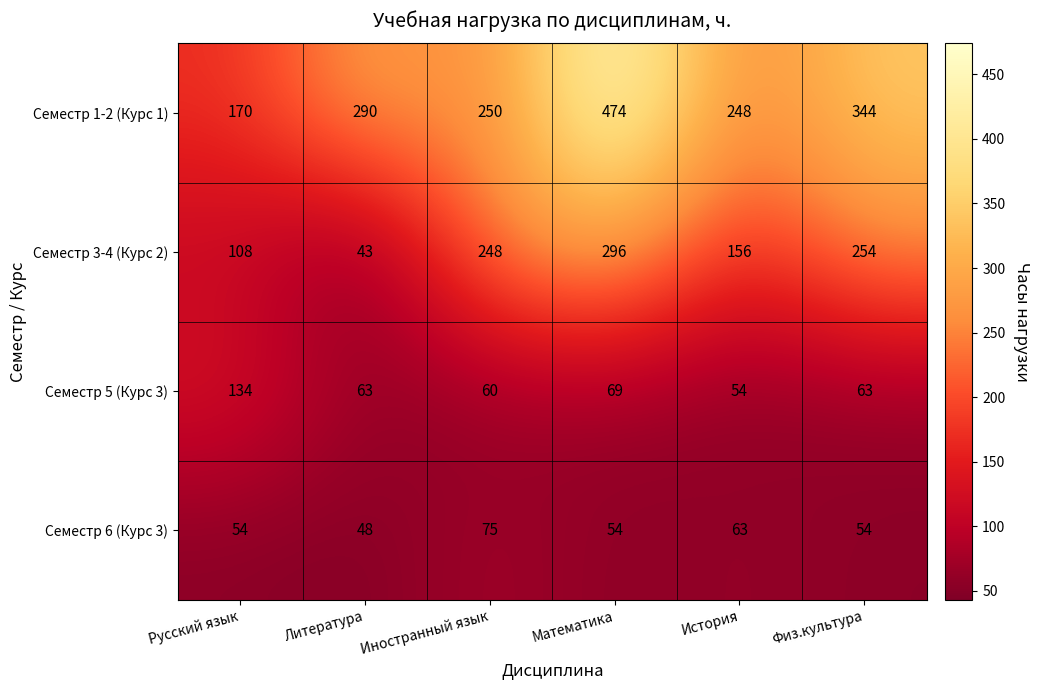

What is the maximum value for Семестр 5 (Курс 3)?

134